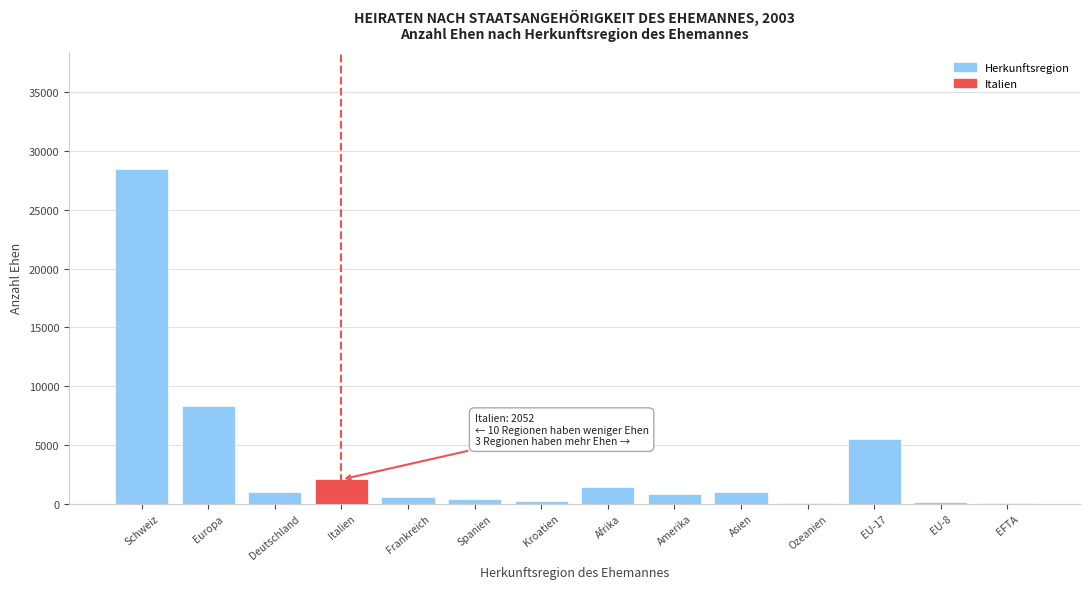

What is the approximate value at Deutschland?

981